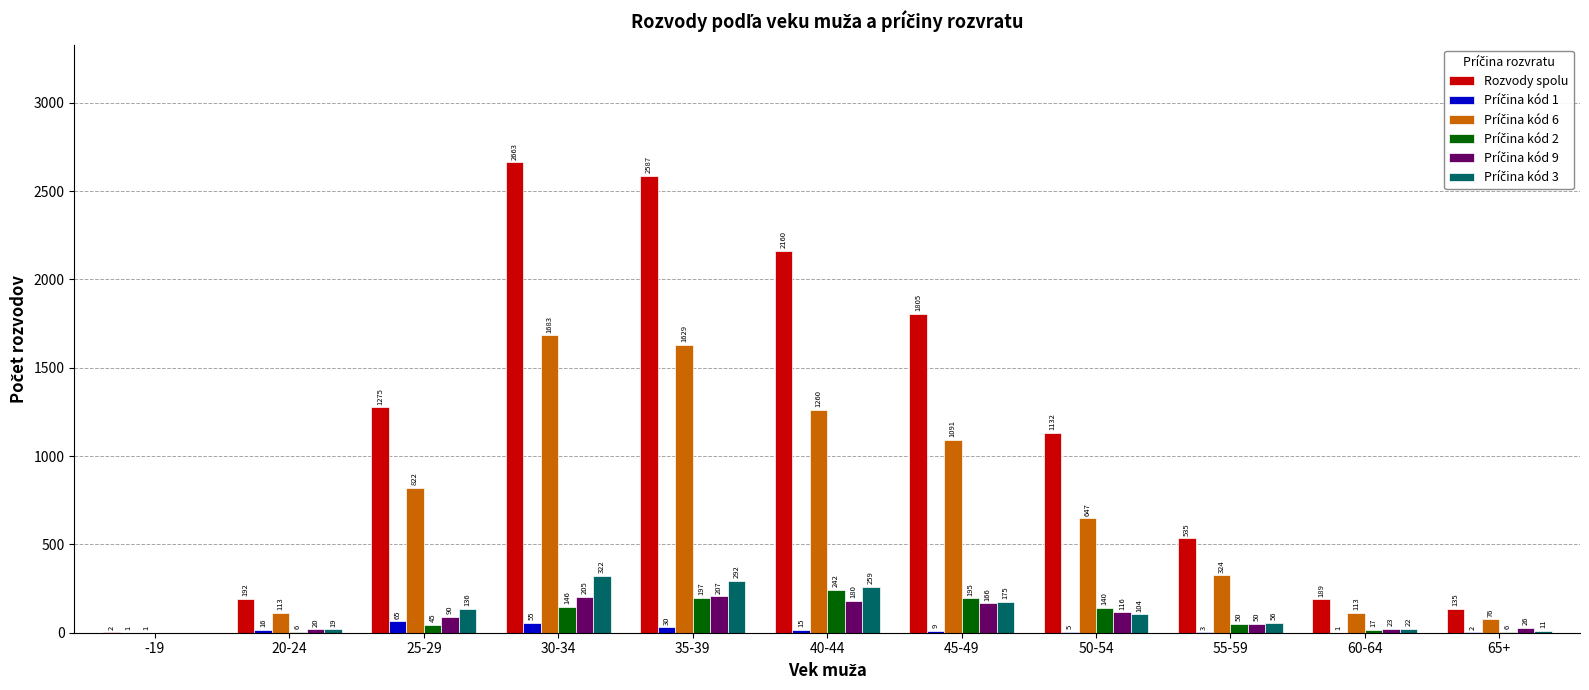

Which series changed the most between 55-59 and 60-64?

Rozvody spolu